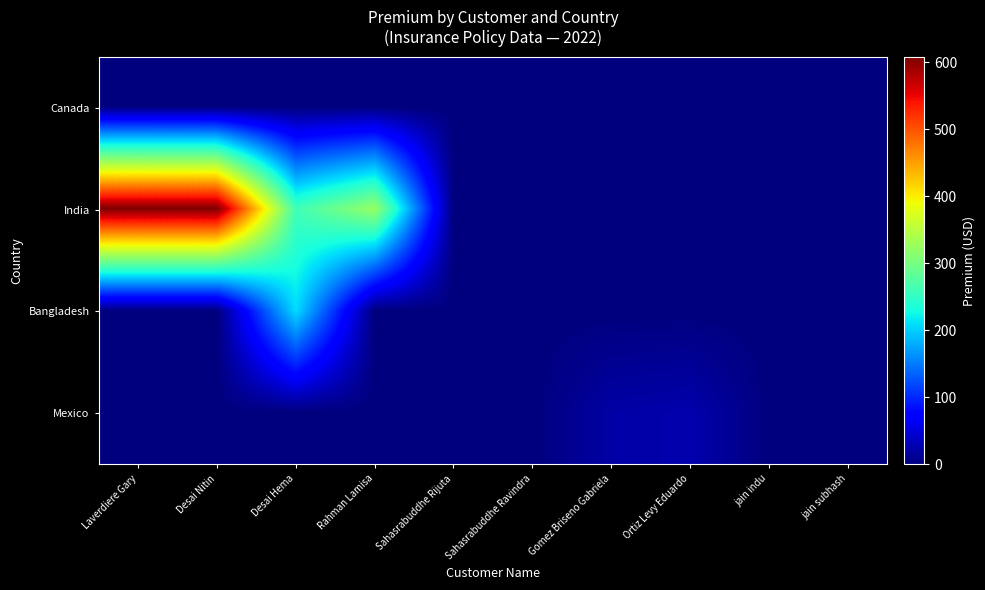

What is the total value across all series at Laverdiere Gary?

608.4